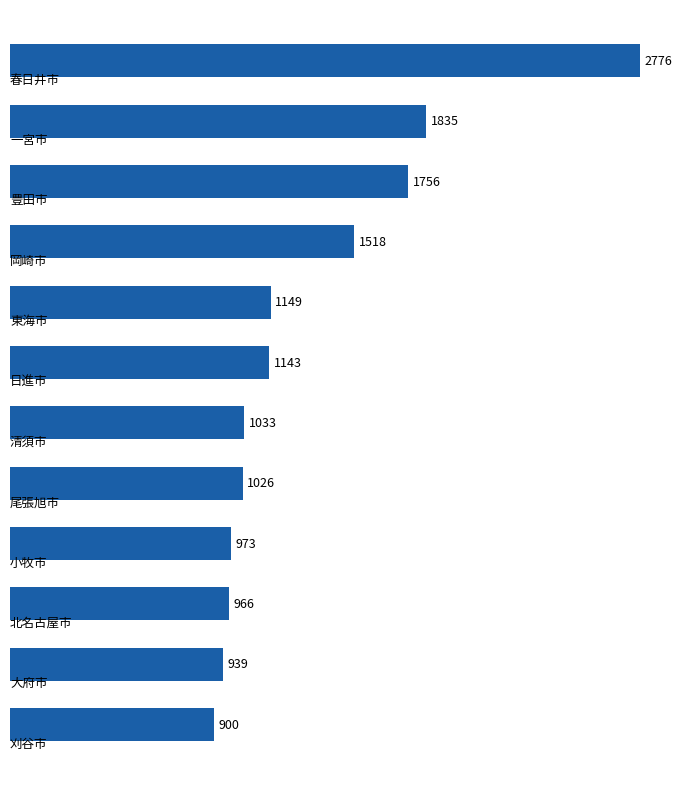

What is the maximum value shown in the chart?

2776